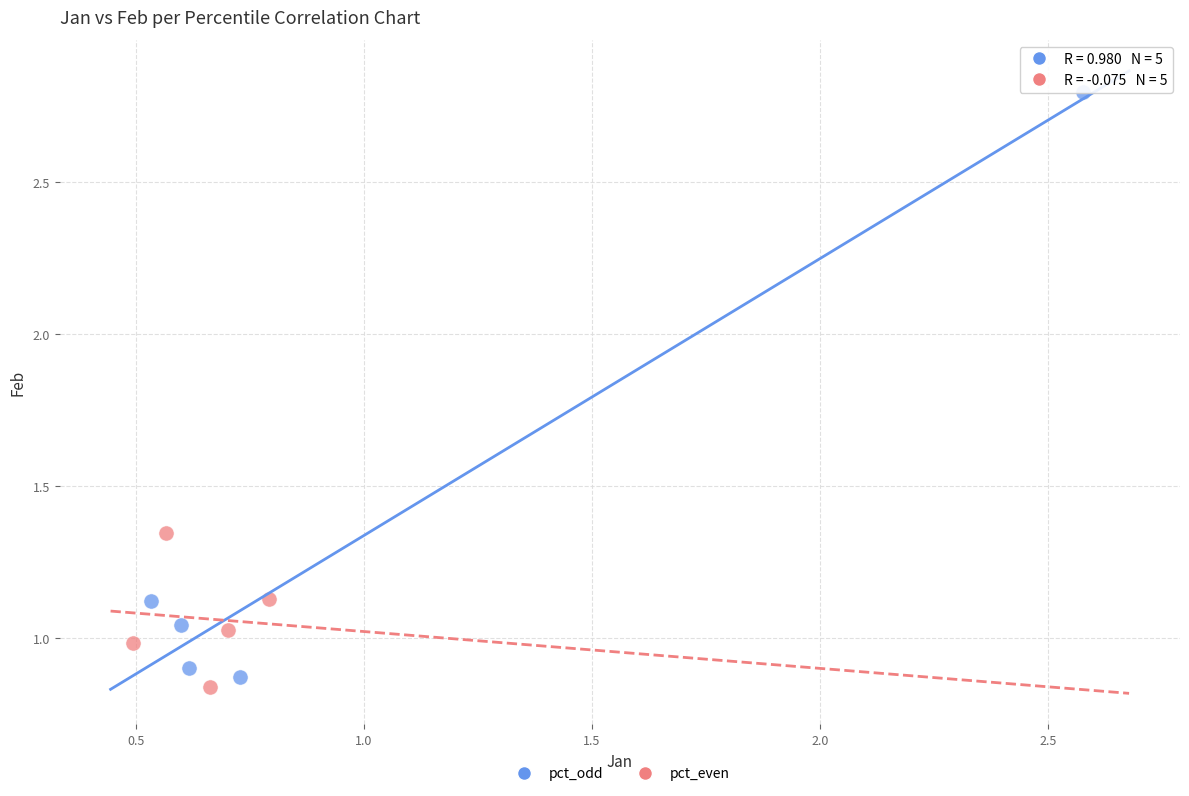

Which series has the widest spread of Y values?

pct_odd